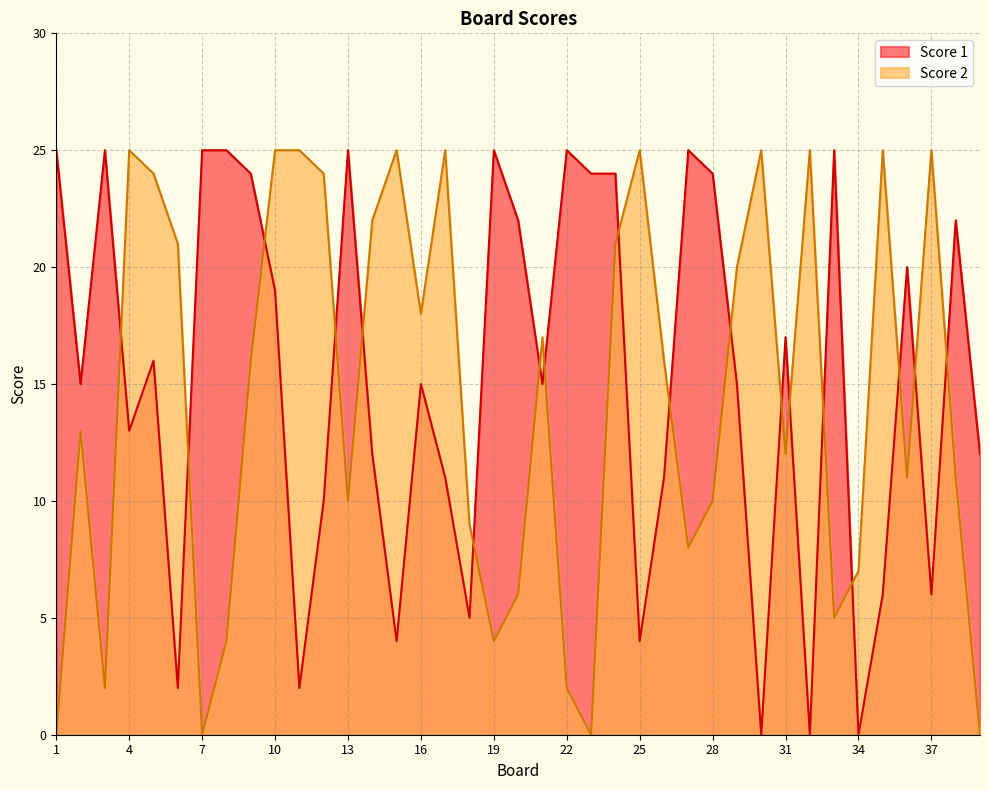

At which category does Score 1 reach its first local valley?

2